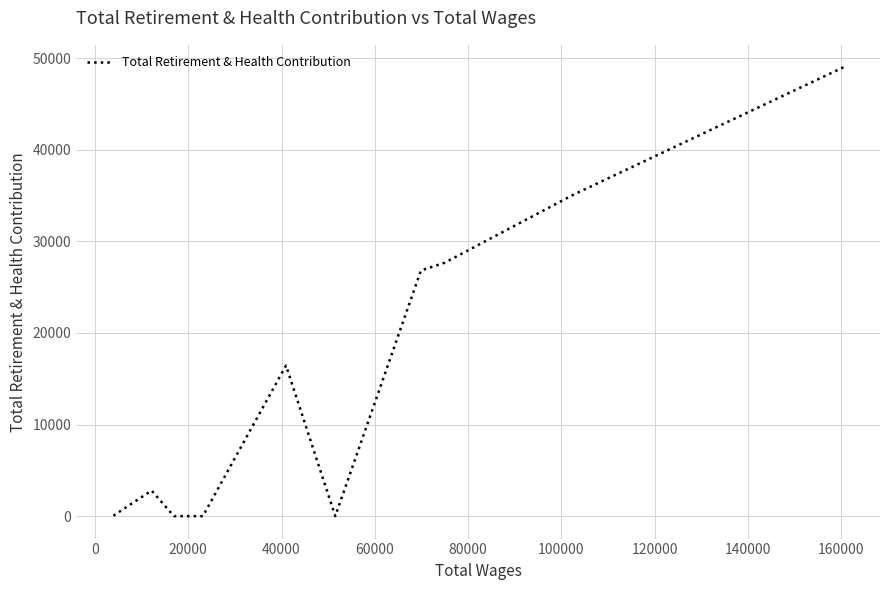

What is the average value?

14347